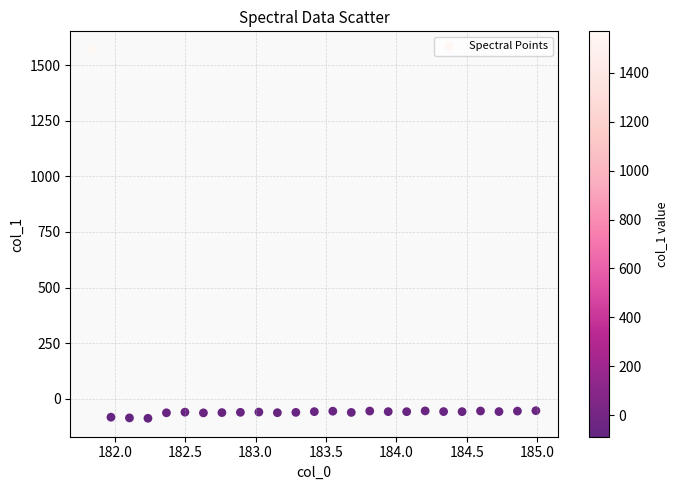

What is the range of X values (max minus min)?

3.1